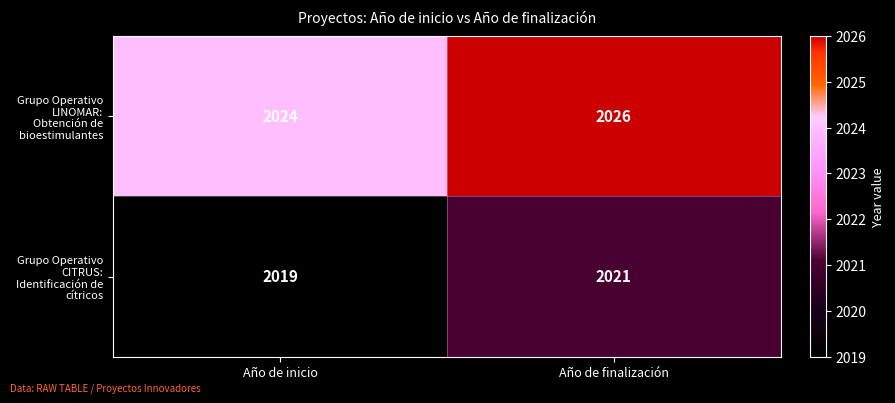

What is the spread (max minus min) of values at Año de inicio?

5